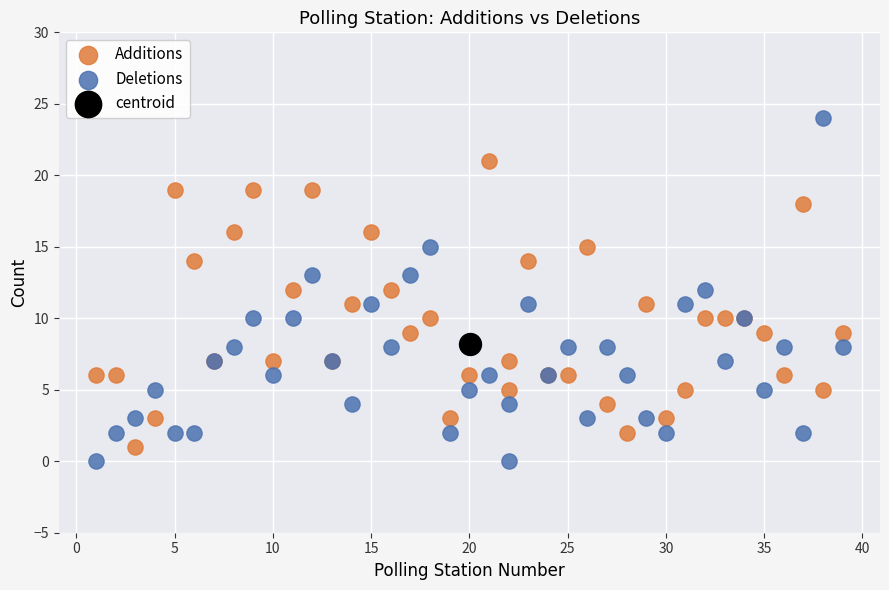

What are all the series names shown in the legend?

Additions, Deletions, centroid